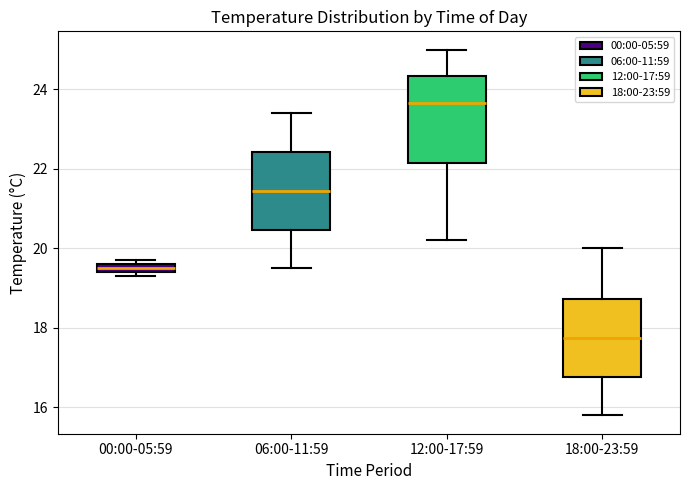

Which box is the tallest, from its lower edge to its upper edge?

12:00-17:59